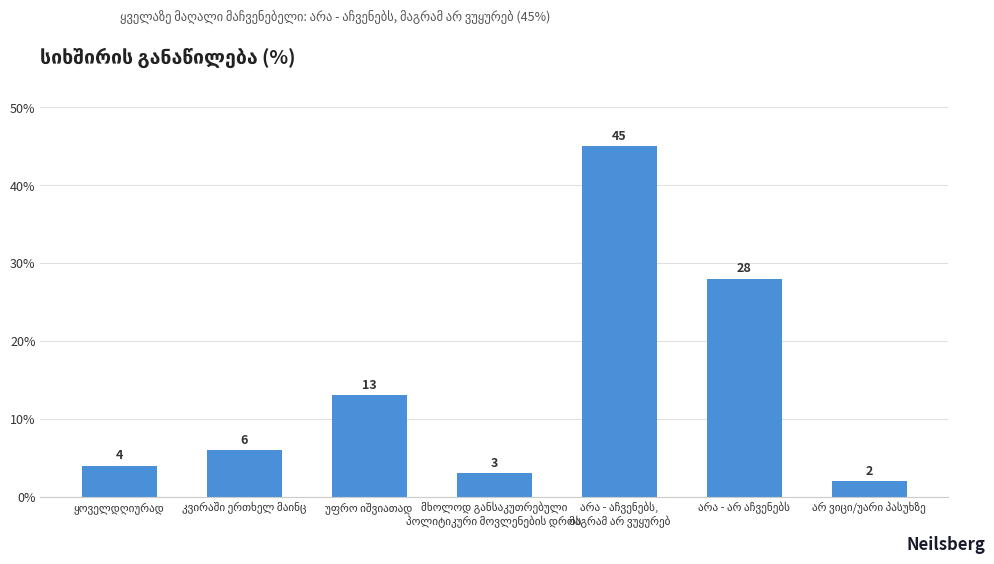

What is the value of the 6th bar from the left?

28